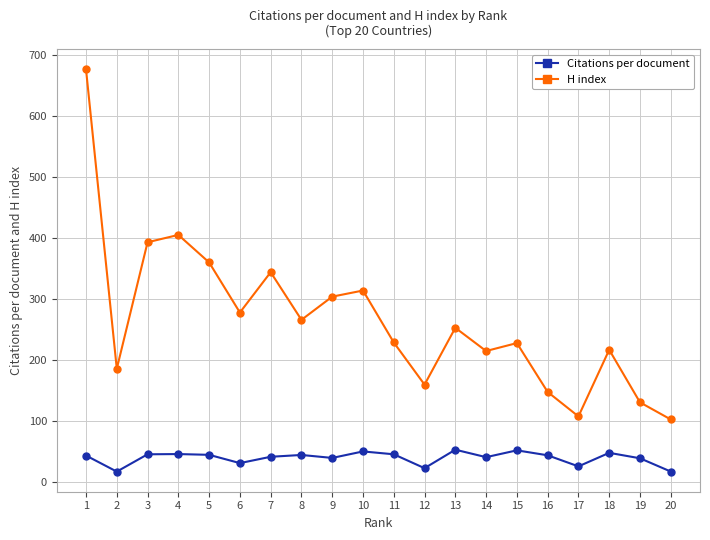

Between 2 and 12, which series saw the biggest shift?

H index